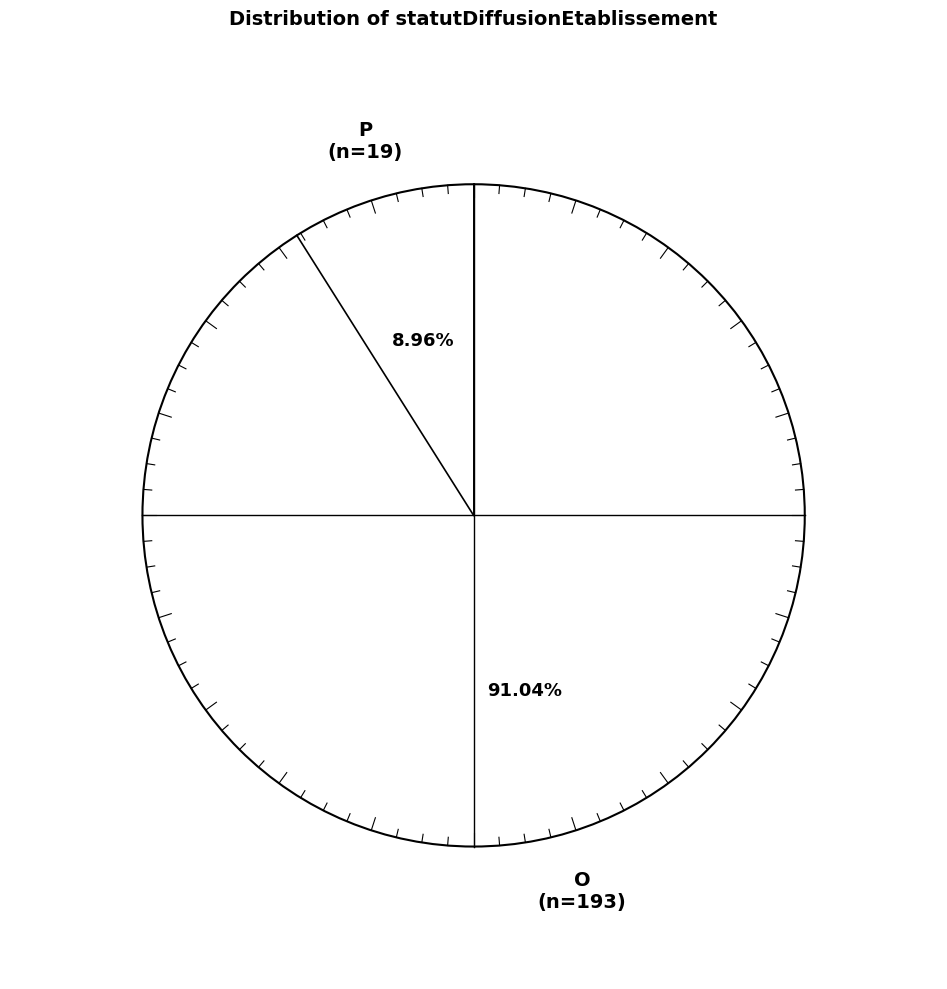

To the nearest percent, what is the combined percentage of O and P?

100%